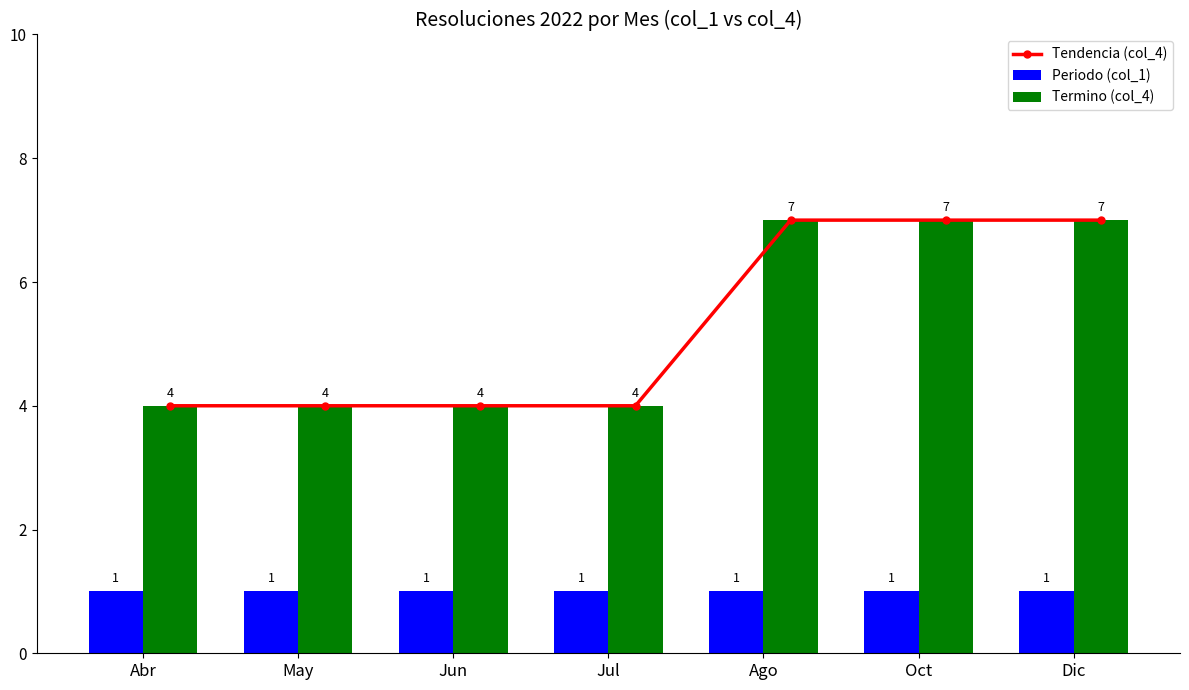

What position from the right is Jun?

5